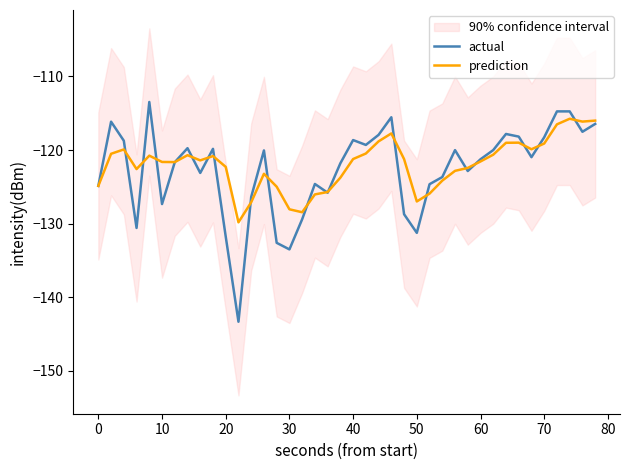

Is the value of prediction at 40 greater than the value of actual at 0?

Yes